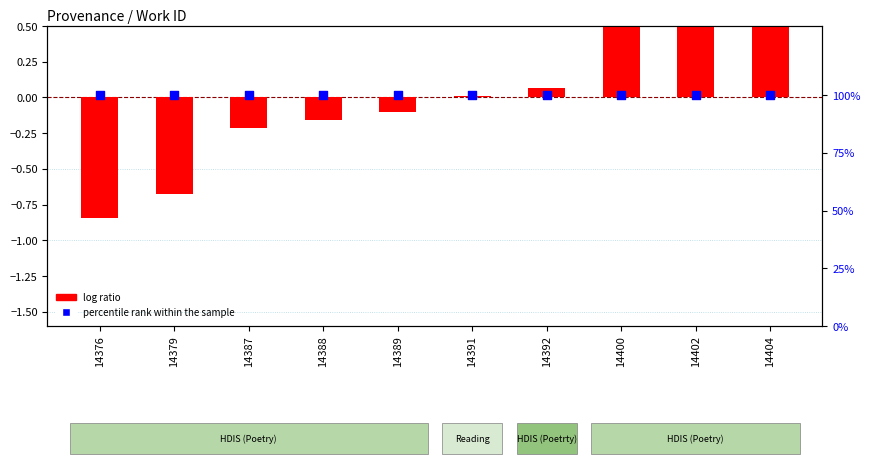

Which series has the largest Y range (max minus min)?

log ratio